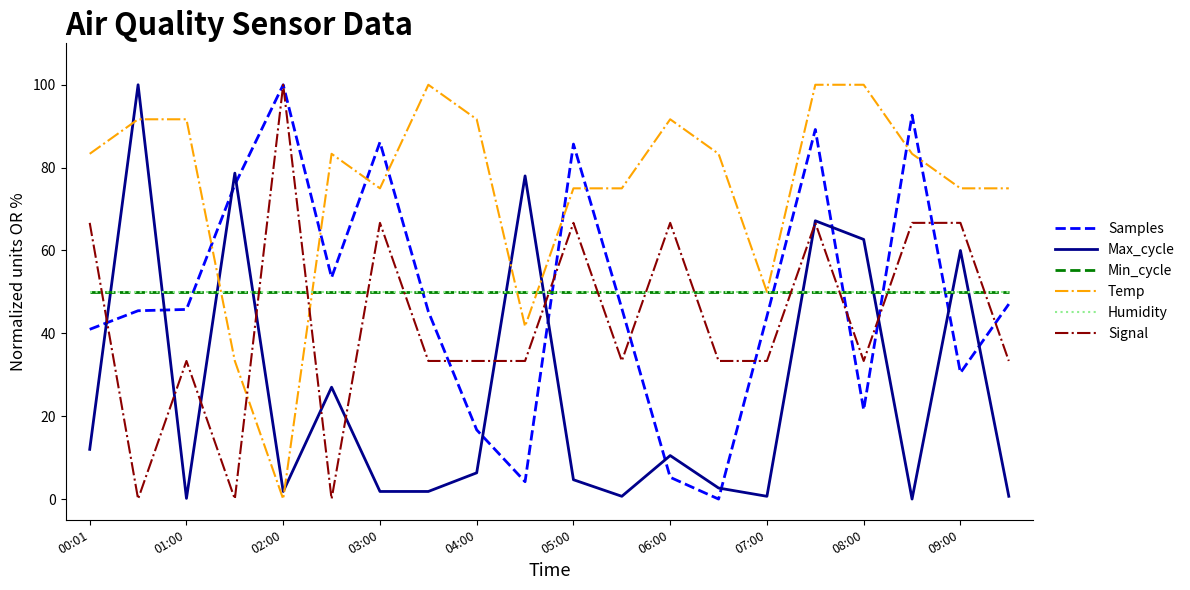

True or false: Min_cycle has more than 1 points higher than both neighbors.

False